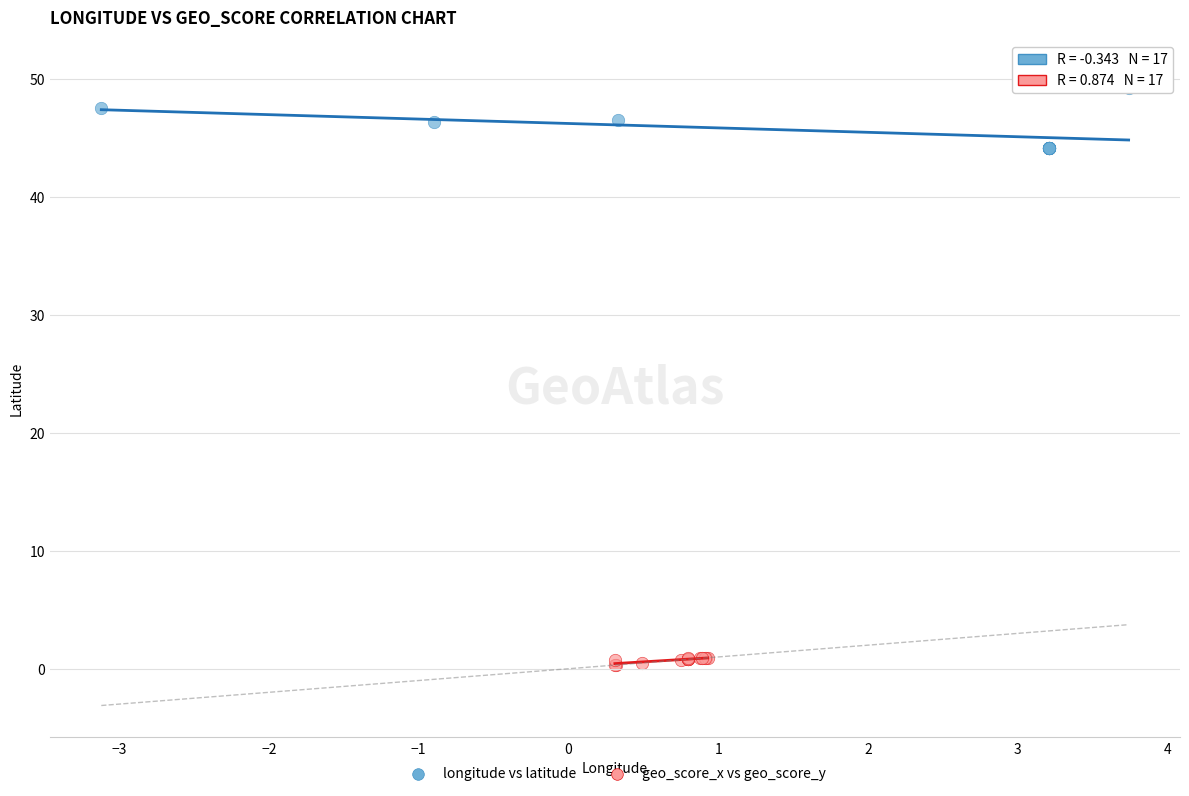

Which series reaches the maximum Y coordinate?

longitude vs latitude